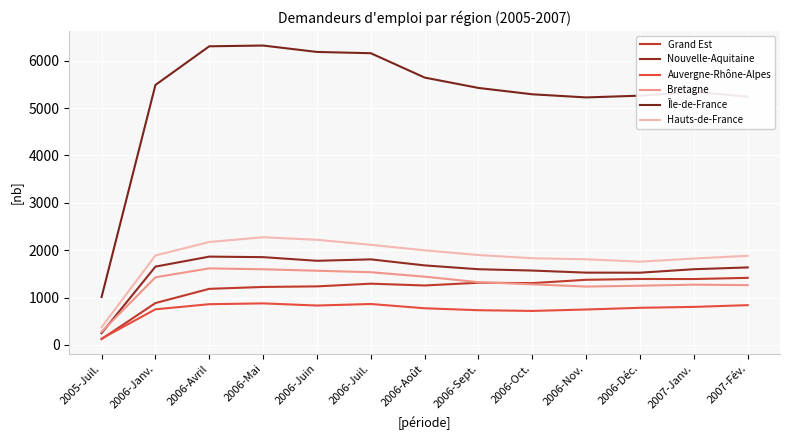

What is the sum of all Nouvelle-Aquitaine values?

20346